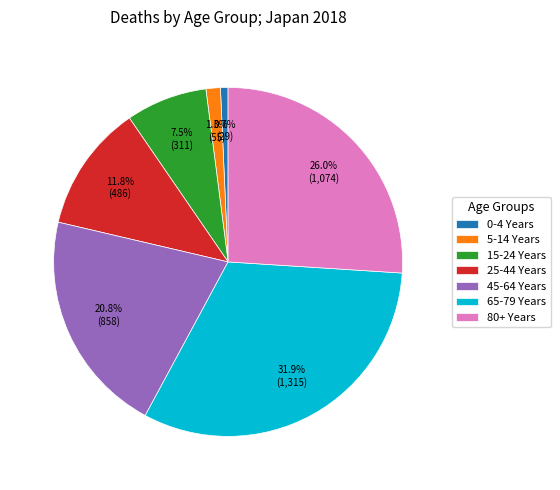

Which slice is the largest?

65-79 Years